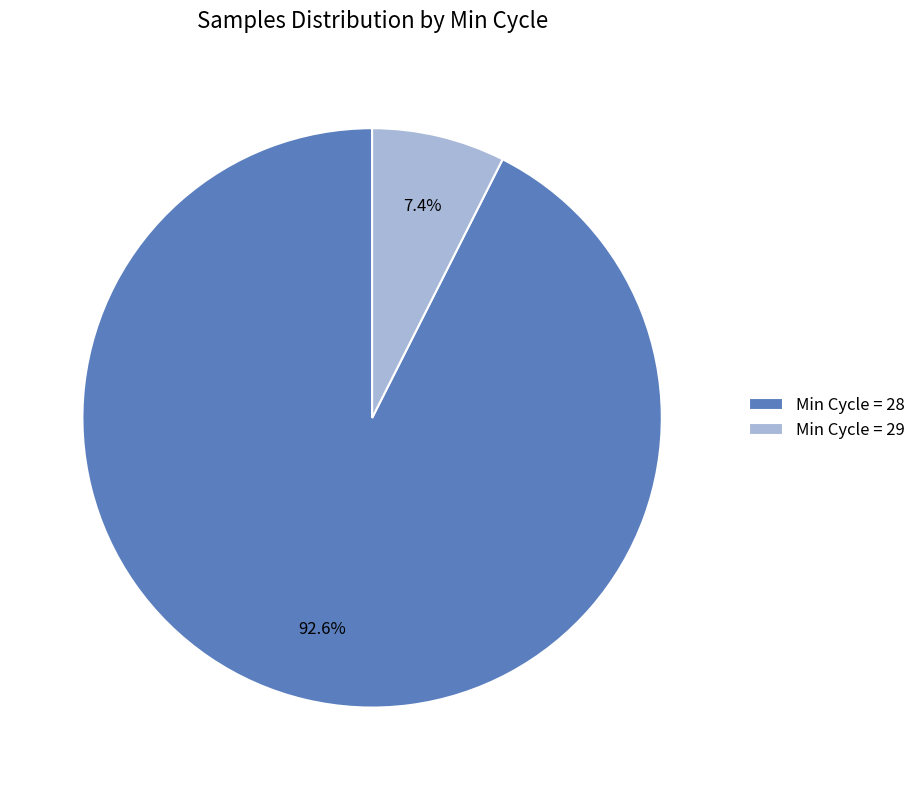

Which slice is the largest?

Min Cycle = 28